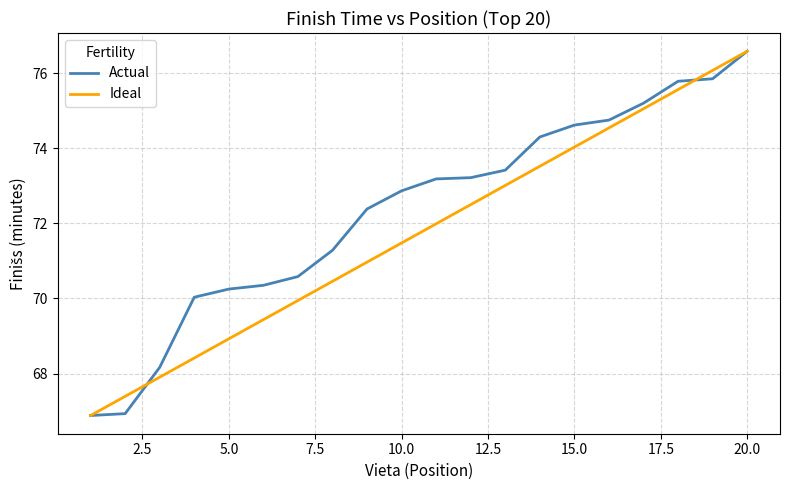

What is the lowest value of the Actual series?

66.9